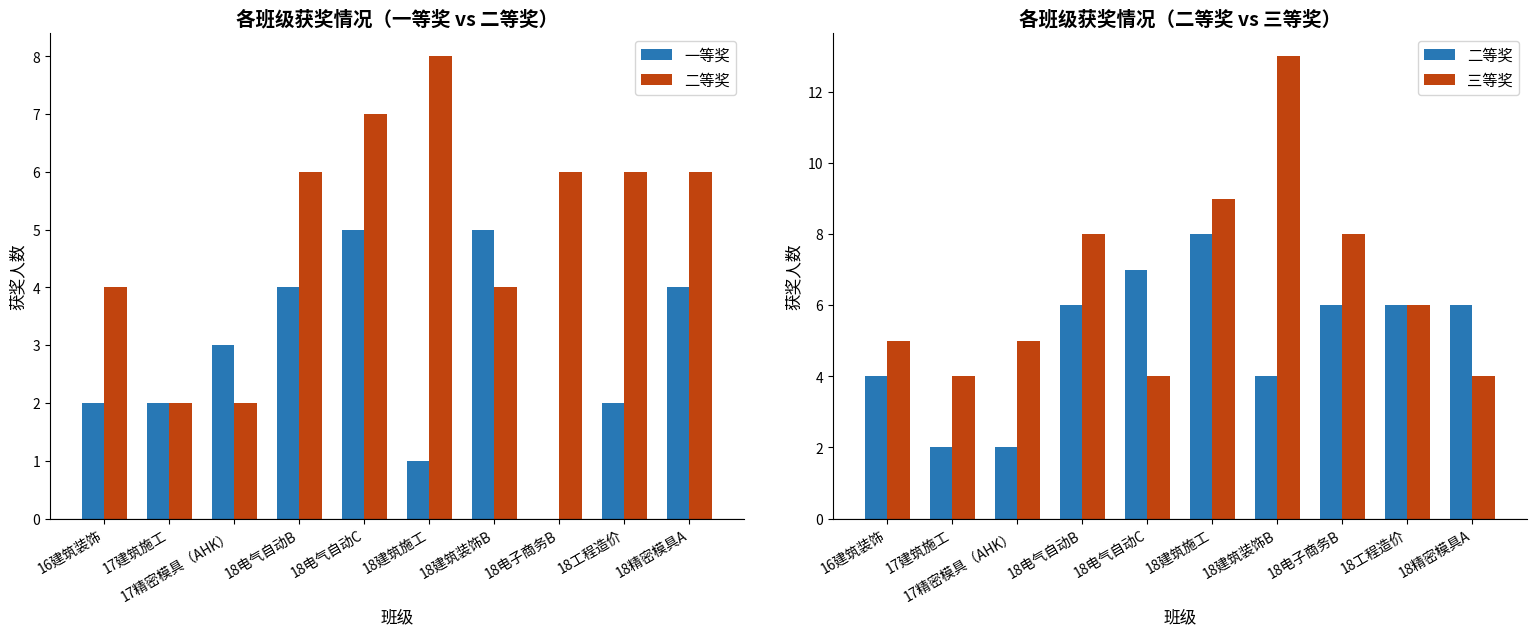

Which has a higher value, 17建筑施工 or 18电气自动C?

18电气自动C